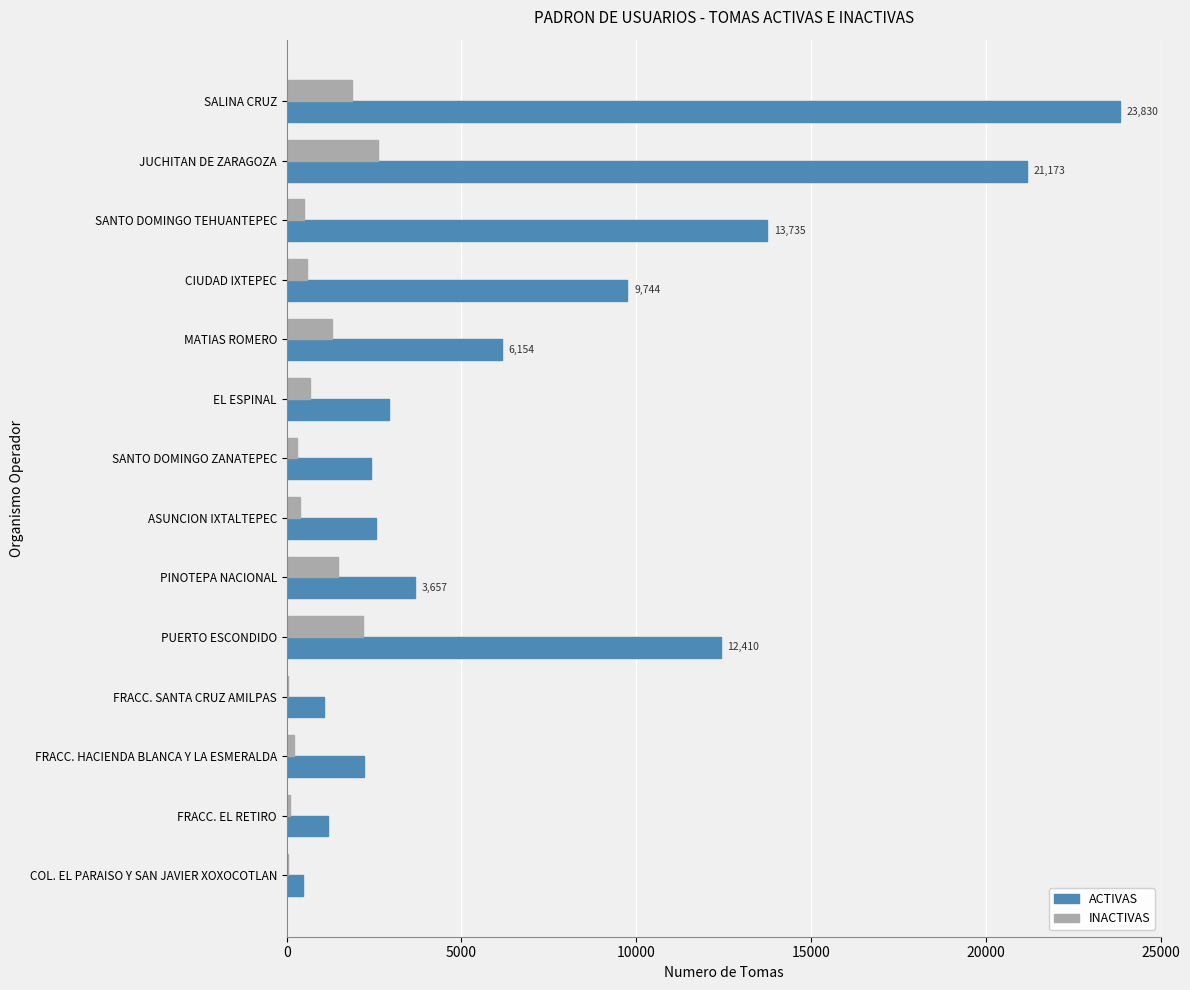

What is the maximum value shown in the chart?

23830